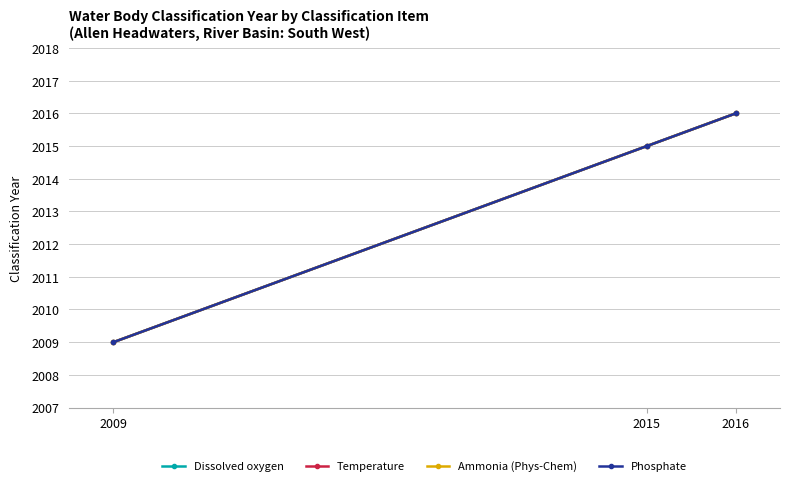

Which series changed the most between 2009 and 2015?

Dissolved oxygen